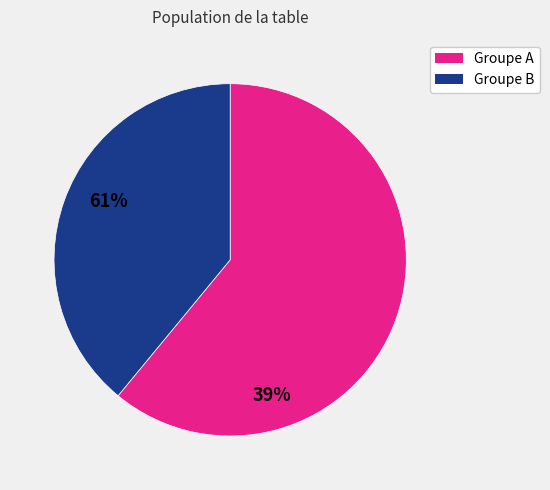

Is the sum of Groupe A and Groupe B greater than half?

Yes